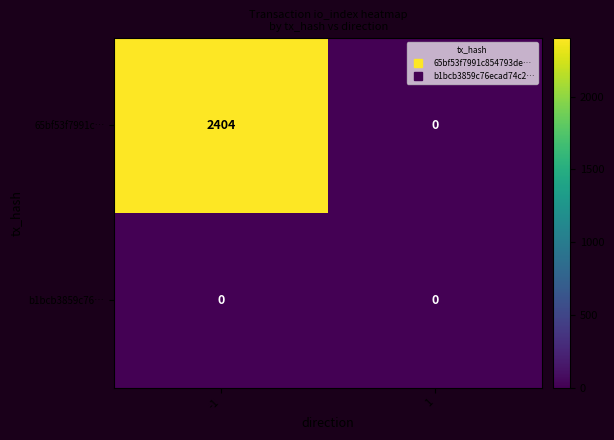

Reading left to right, extract all data points from this chart.

65bf53f7991c…: -1=2404	1=0
b1bcb3859c76…: -1=0	1=0